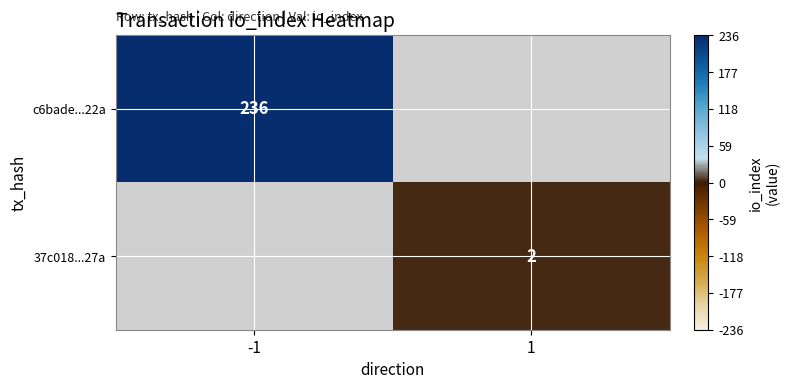

Is it true that c6bade...22a equals 340 at -1?

False